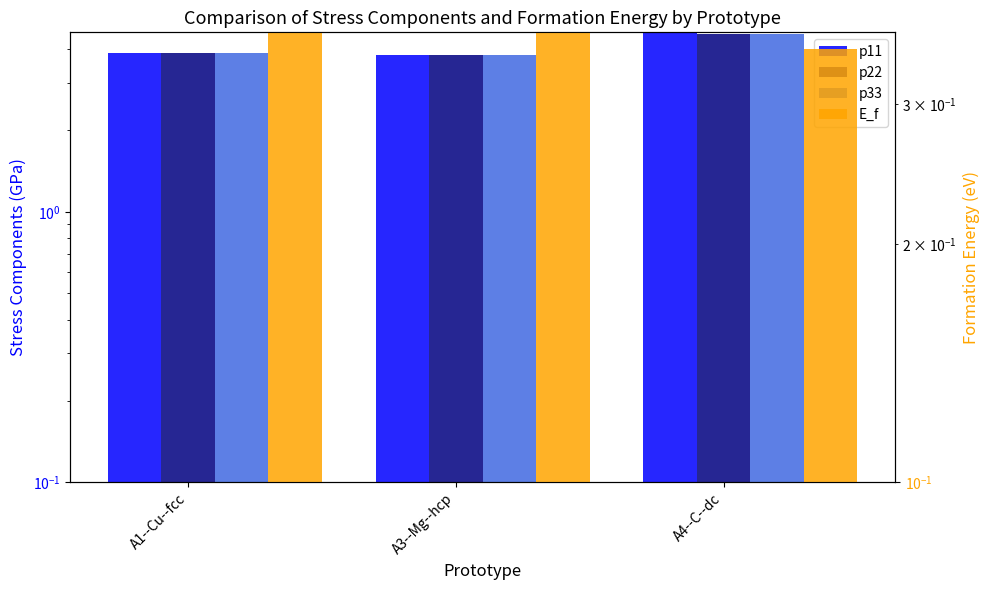

Count the p11 values in the range 3 to 4.

2